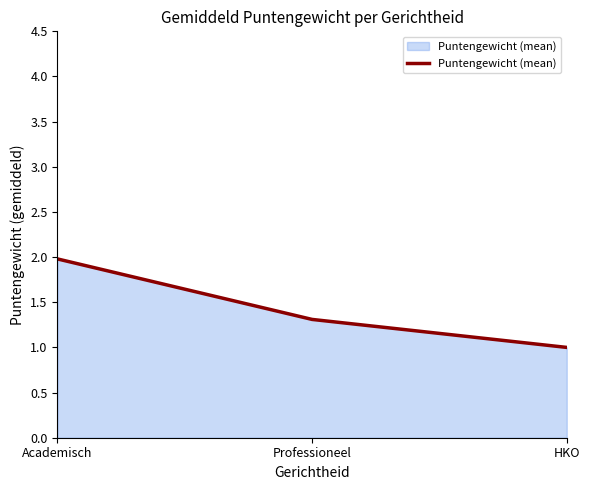

At which label is the value closest to 1?

HKO